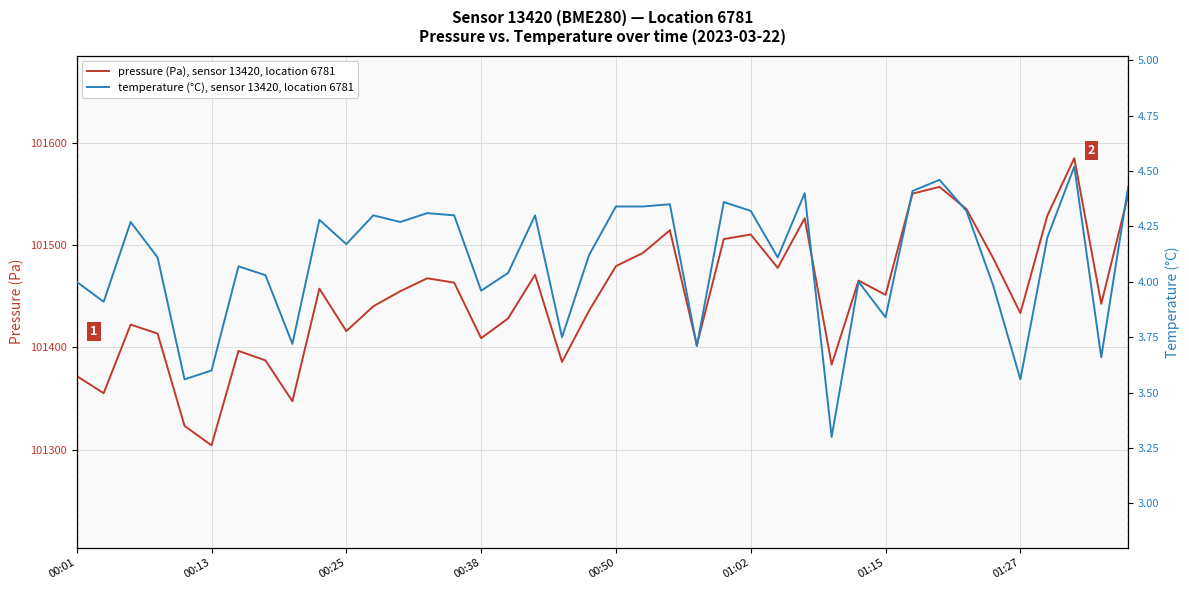

How many lines are shown in the chart?

2